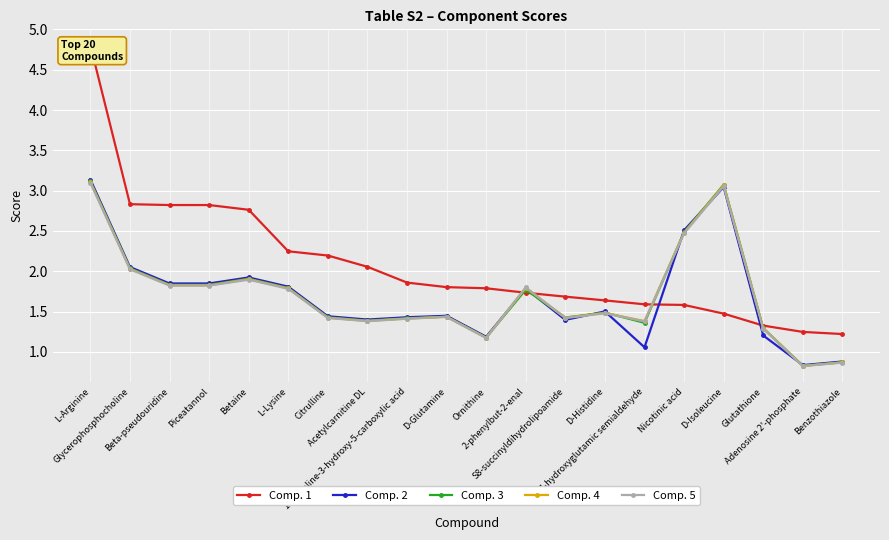

In Comp. 3, how many points are higher than both neighbors (excluding endpoints)?

5